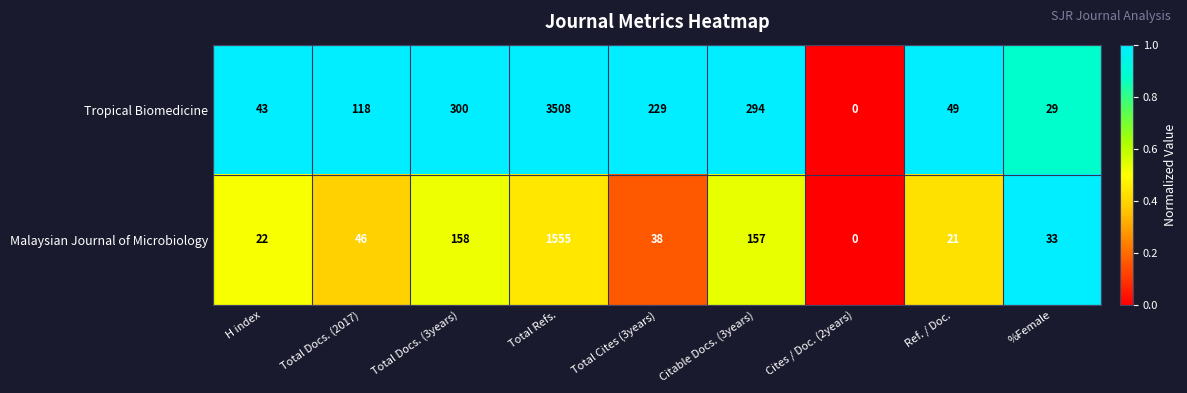

List the series in order of their overall mean, highest first.

Tropical Biomedicine, Malaysian Journal of Microbiology